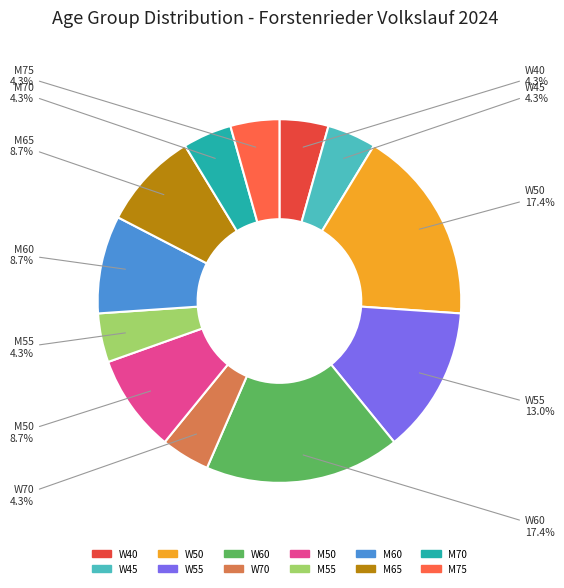

Between W55 and M50, which is larger?

W55